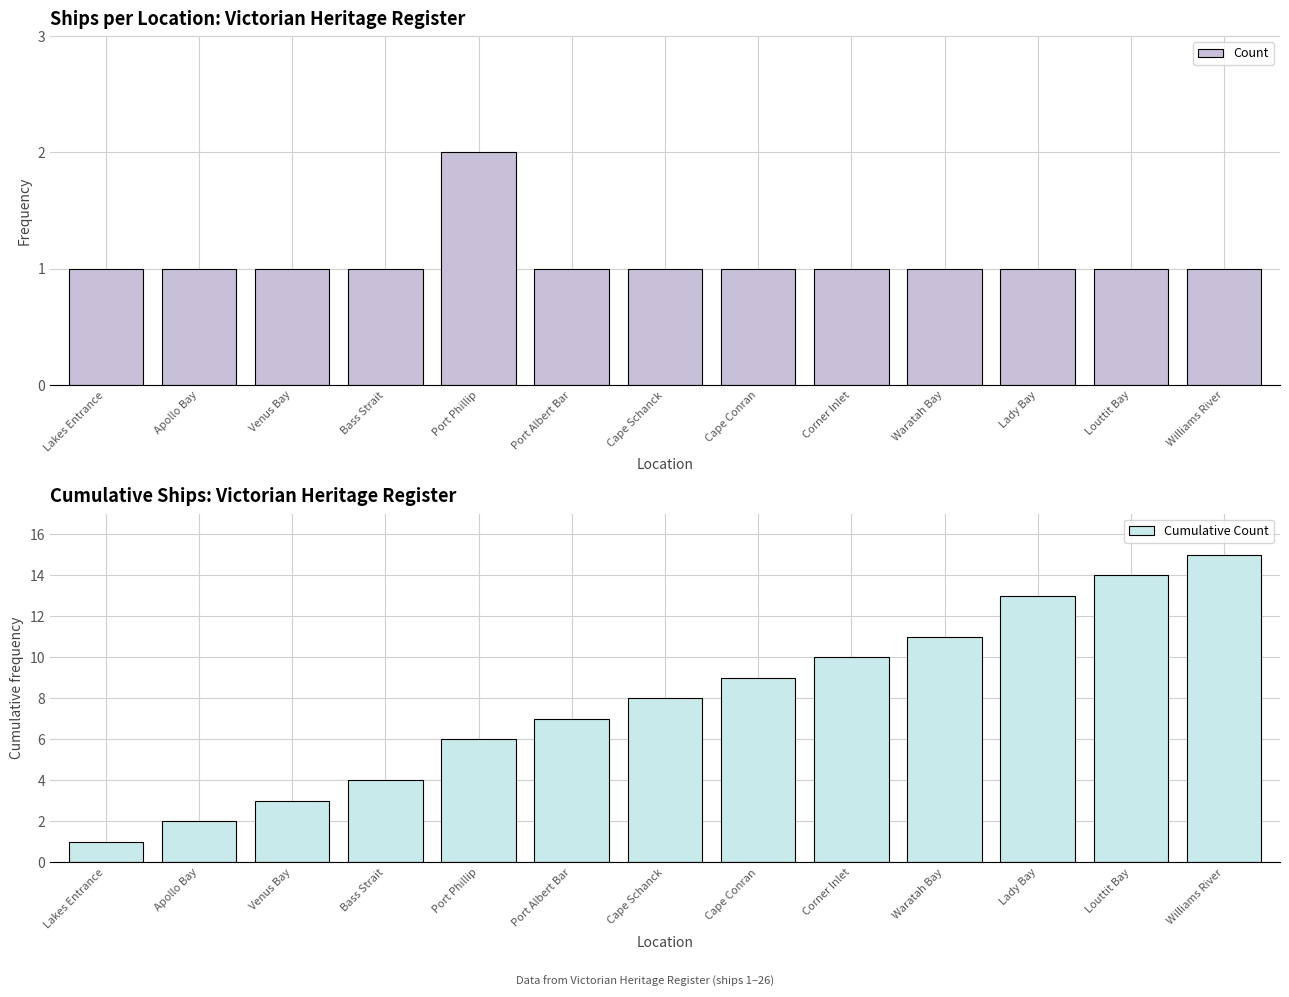

What is the difference between the maximum and minimum values in the Cumulative Count series?

14